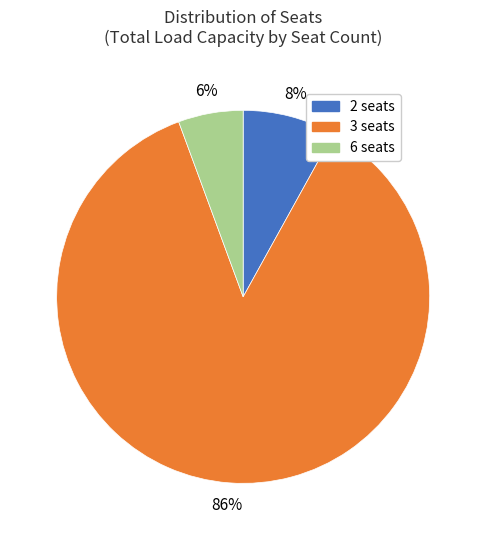

What is the smallest slice in the pie chart?

6